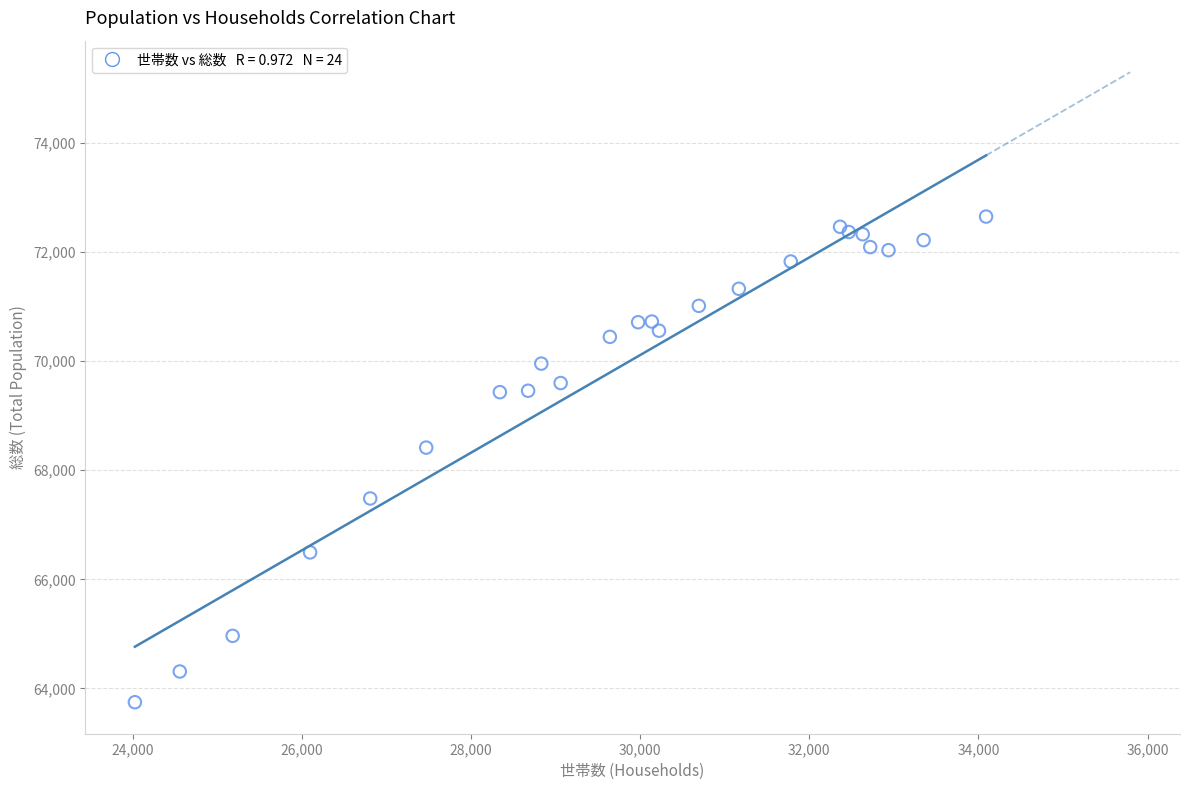

What Y value in the scatter plot is closest to 68197?

68413